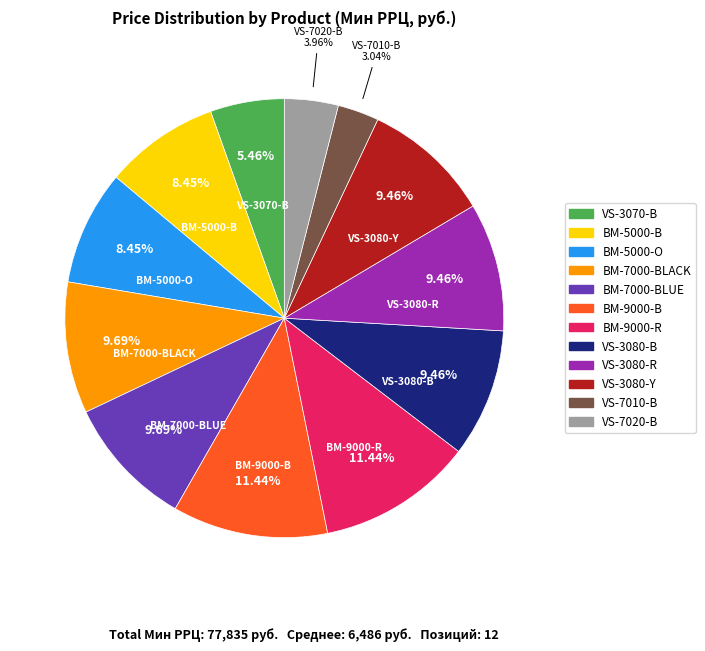

Count the number of slices in the pie.

12